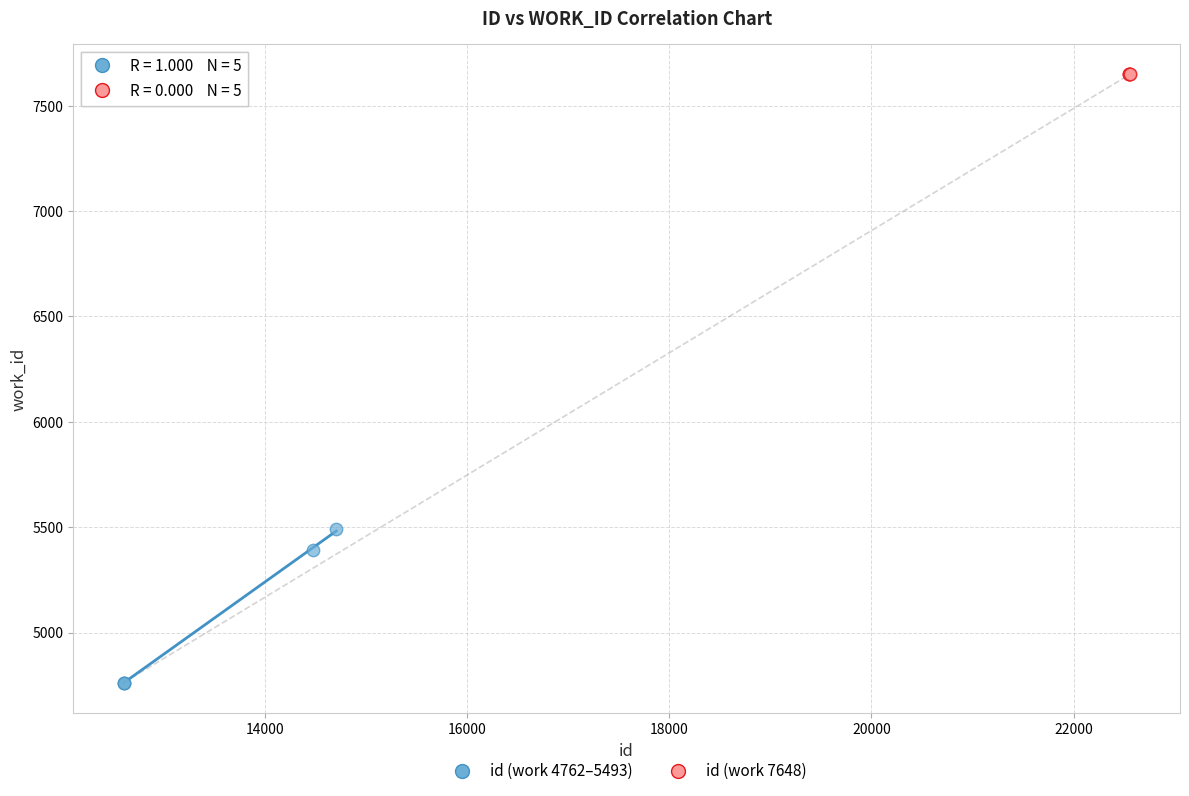

Which series reaches the minimum Y coordinate?

id (work 4762–5493)